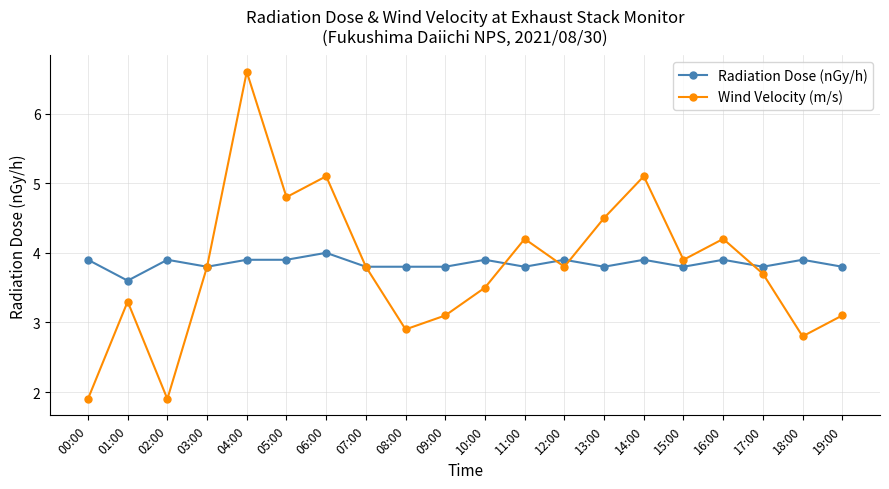

What is the difference between the maximum and second lowest values in the Wind Velocity (m/s) series?

4.7